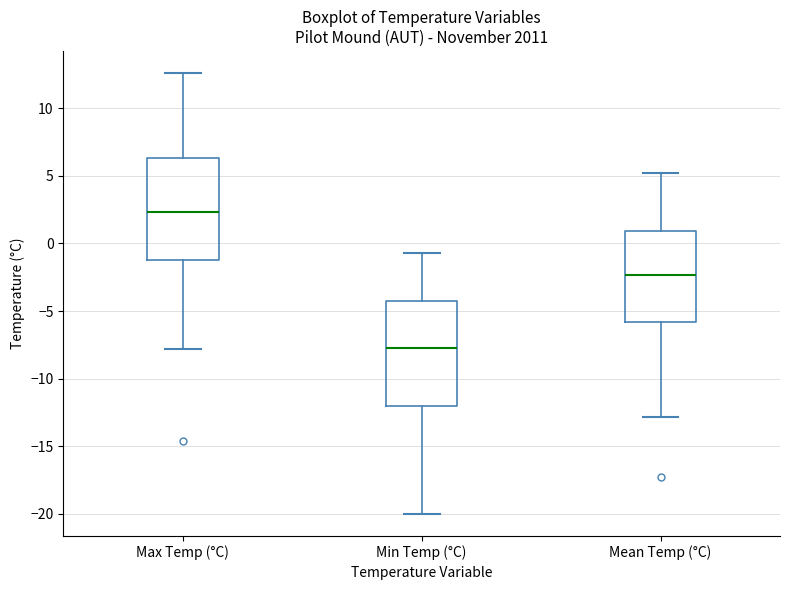

Reading left to right, read every box against the y-axis: the position of its median line, the range the box covers, and the ends of its whiskers. The values are not printed on the chart, so give them approximately, as read against the axis.

Max Temp (°C): median 2.5, box -1.0 to 6.5, whiskers -8.0 to 12.5
Min Temp (°C): median -7.5, box -12.0 to -4.0, whiskers -20.0 to -0.5
Mean Temp (°C): median -2.5, box -6.0 to 1.0, whiskers -13.0 to 5.0